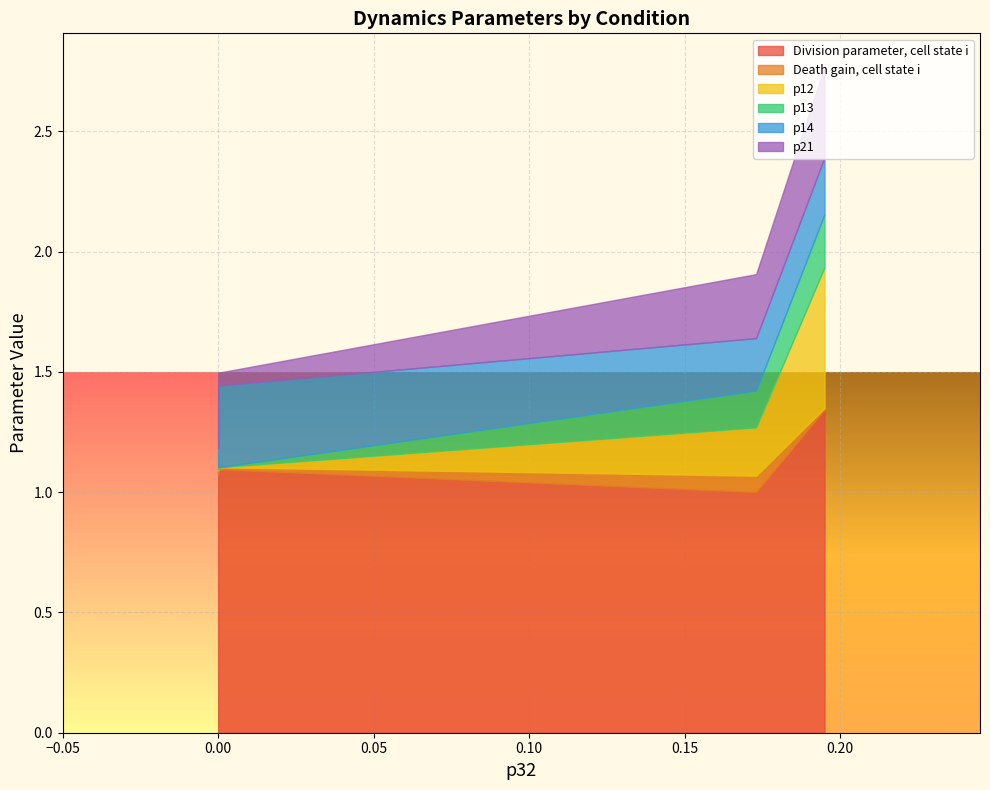

What is the total value across all series at Trametinib-BEZ235 combination?

1.9